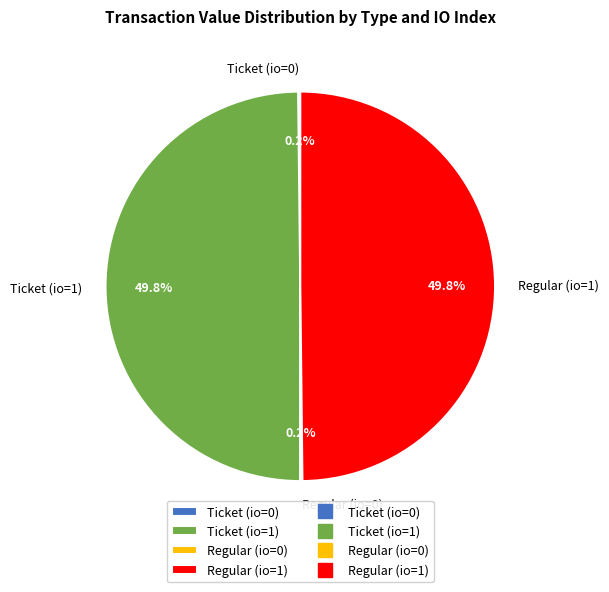

Approximately how many times larger is the value at Ticket (io=1) compared to Regular (io=1)?

1.0